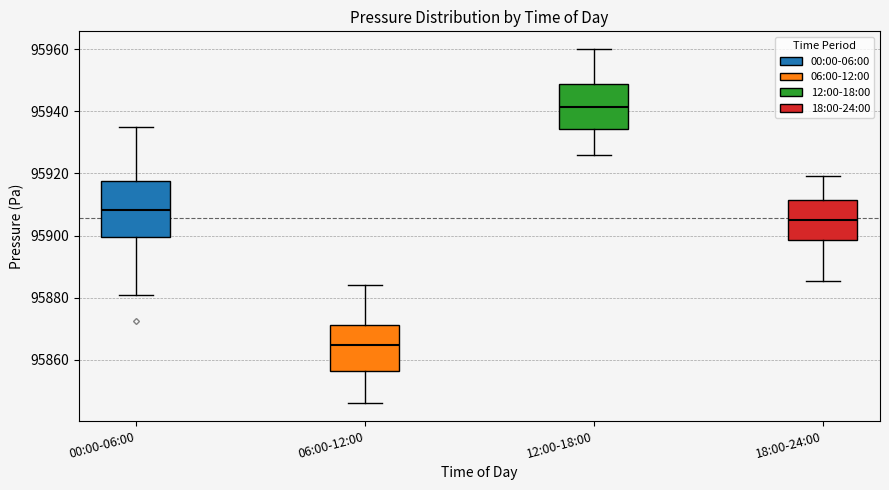

Reading left to right, transcribe this box plot: for each box, give where its median line is, the range the box spans, and where its two whiskers end, as read against the y-axis. The values are not printed on the chart, so give them approximately, as read against the axis.

00:00-06:00: median 95908, box 95900 to 95918, whiskers 95880 to 95934
06:00-12:00: median 95864, box 95856 to 95872, whiskers 95846 to 95884
12:00-18:00: median 95942, box 95934 to 95948, whiskers 95926 to 95960
18:00-24:00: median 95906, box 95898 to 95912, whiskers 95886 to 95920